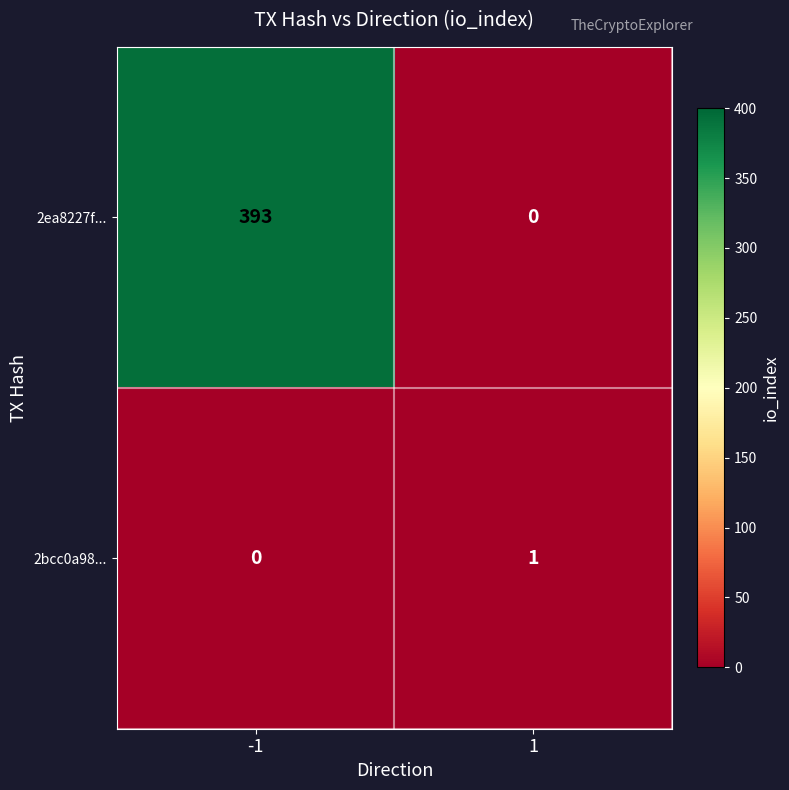

What is the spread (max minus min) of values at 1?

1